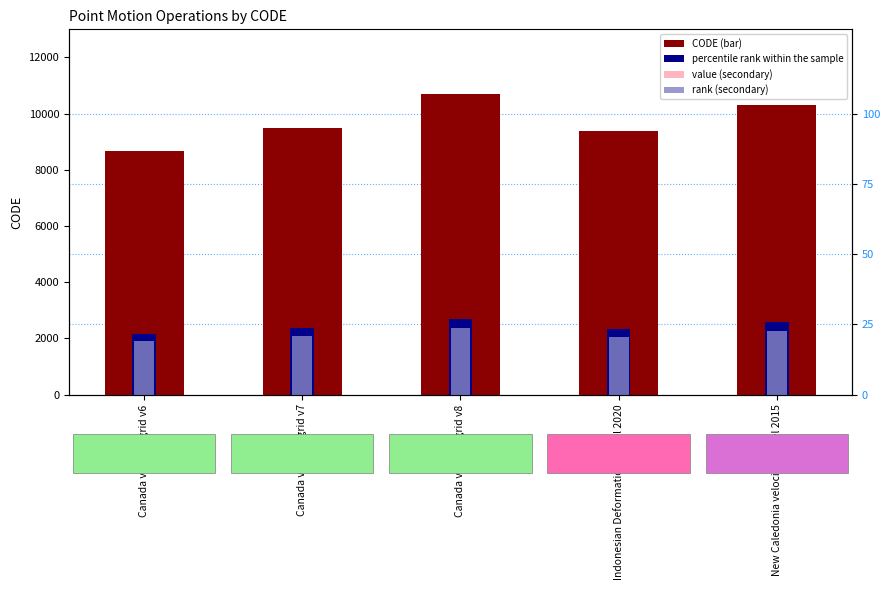

At how many categories does at least one series exceed 7832?

5